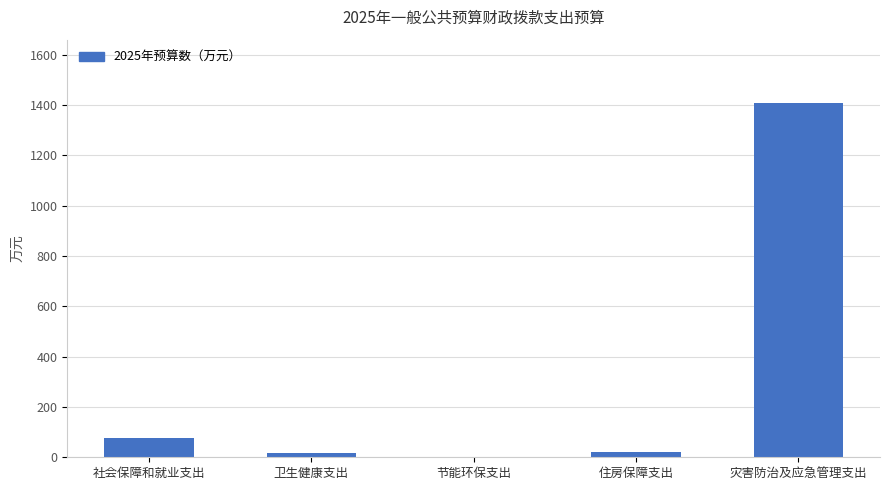

At which label is the value closest to 704?

社会保障和就业支出